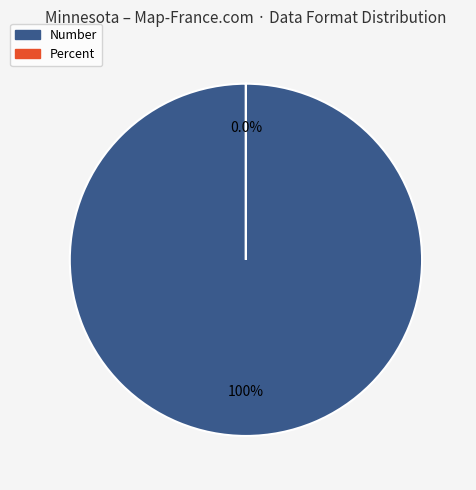

How many slices are in this pie chart?

2